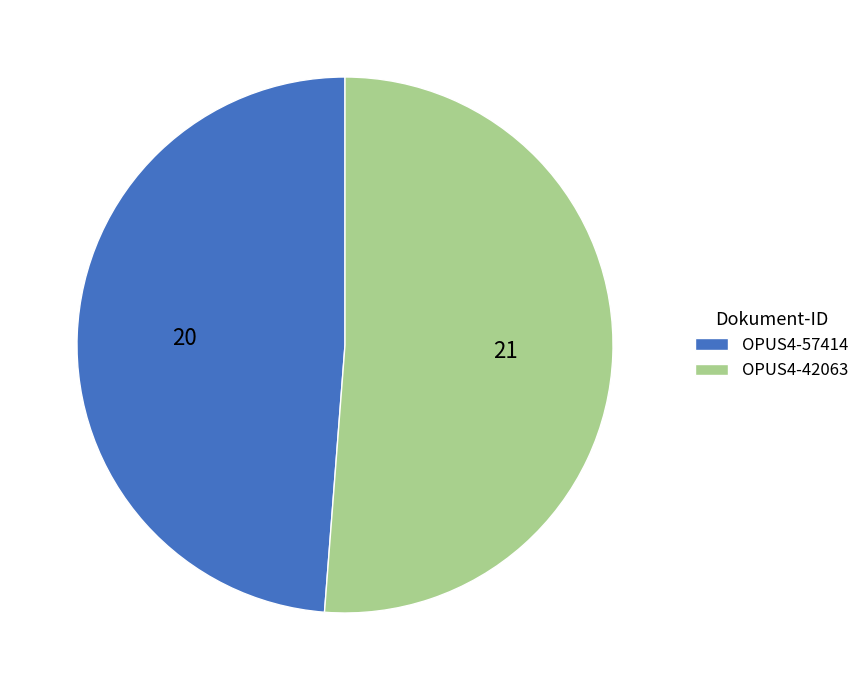

How many slices are in this pie chart?

2